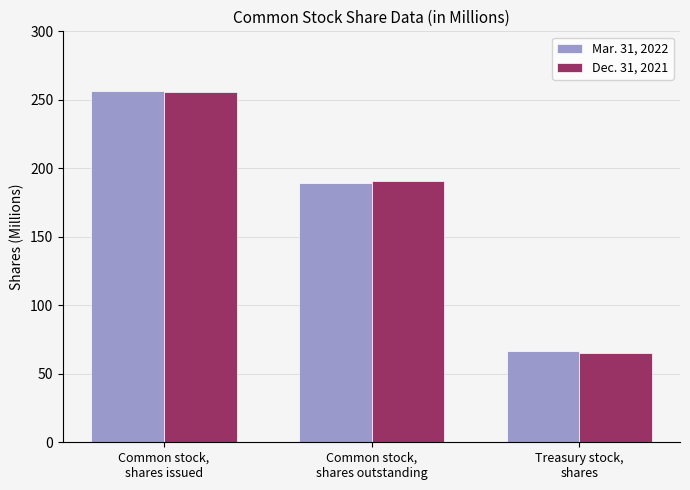

What is the sum of all Dec. 31, 2021 values?

511.6